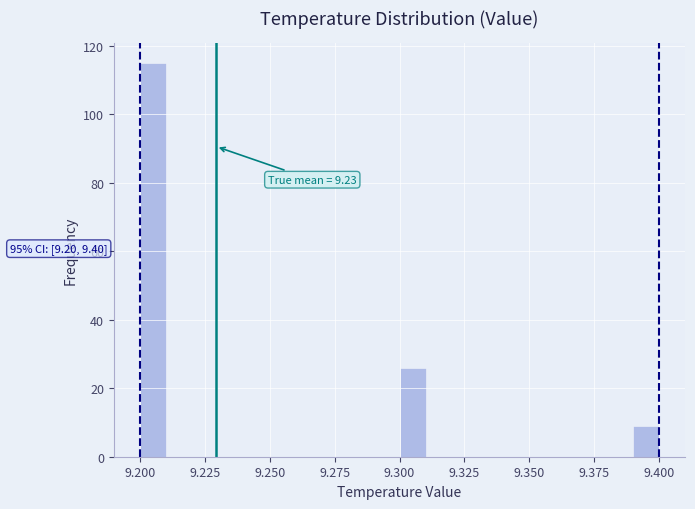

Read against the x-axis, roughly where is the centre of the tallest bar?

9.205